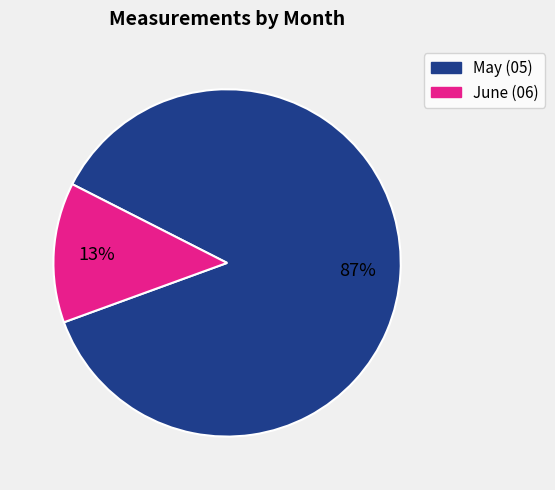

Is there a majority slice in this chart?

Yes